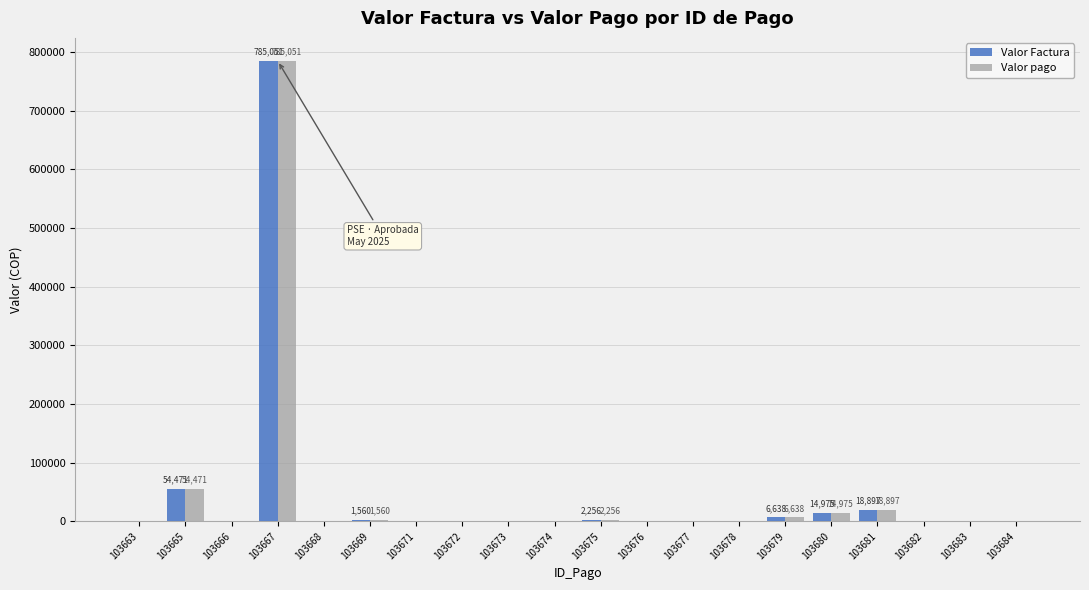

What are all the series names shown in the legend?

Valor Factura, Valor pago